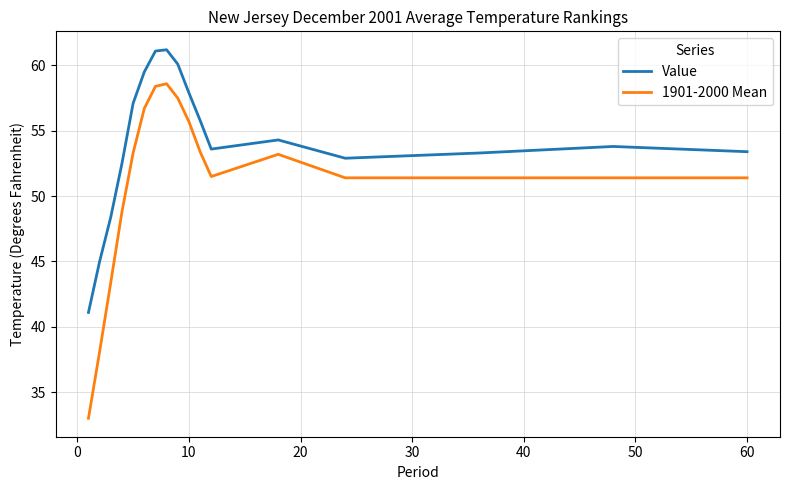

Which series has the widest spread of values?

1901-2000 Mean